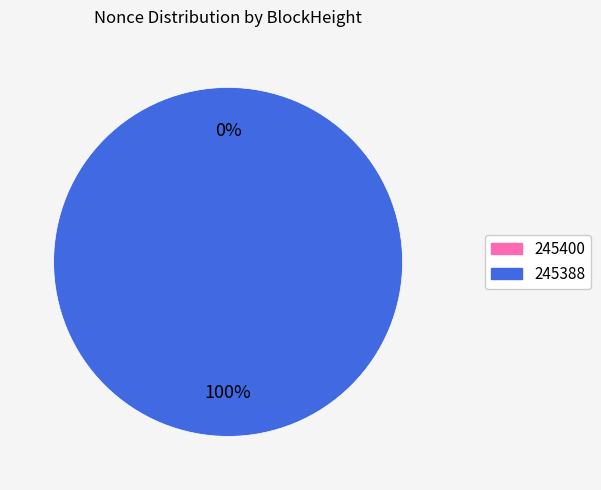

Does any single category account for the majority?

Yes